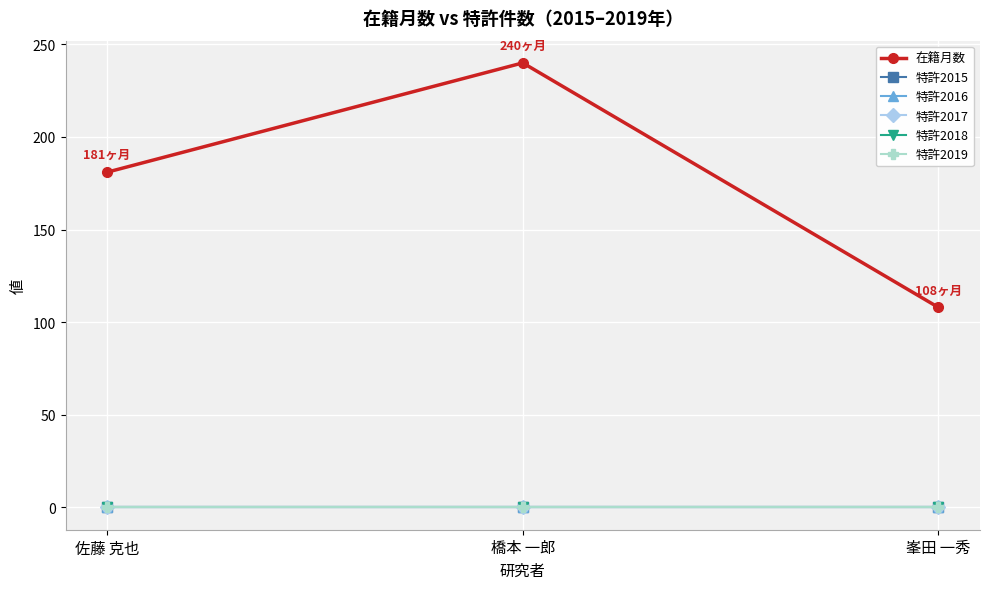

Which series has the largest total across all categories?

在籍月数